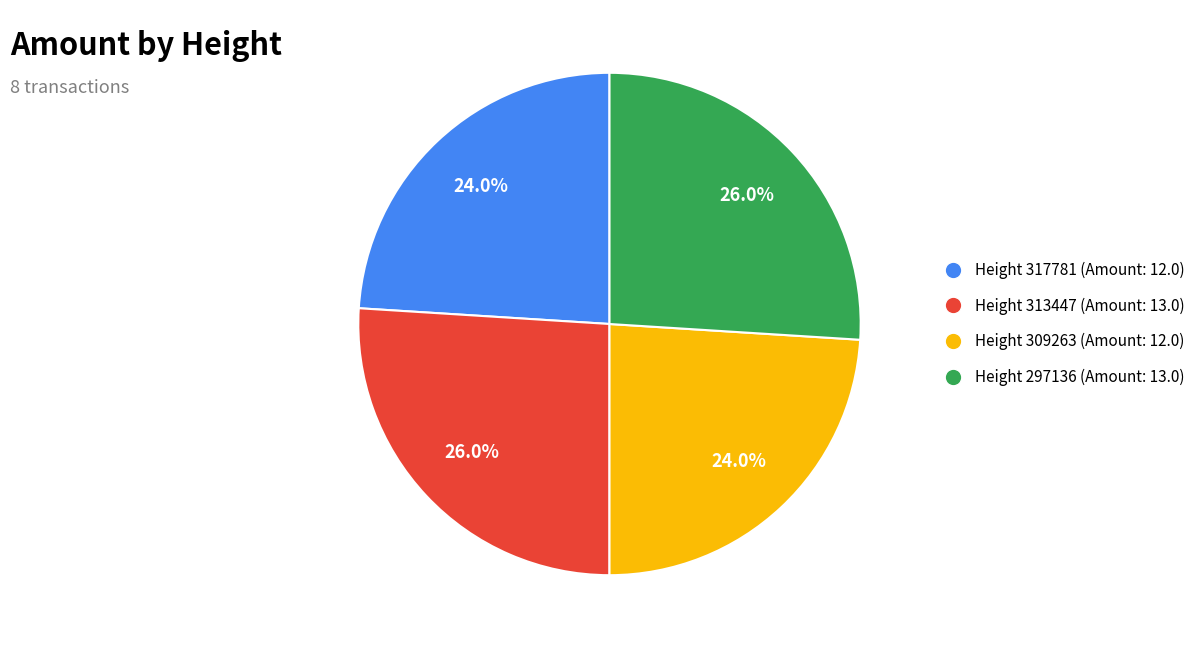

How much of the chart is everything except Height 297136 (Amount: 13.0)?

74.0%